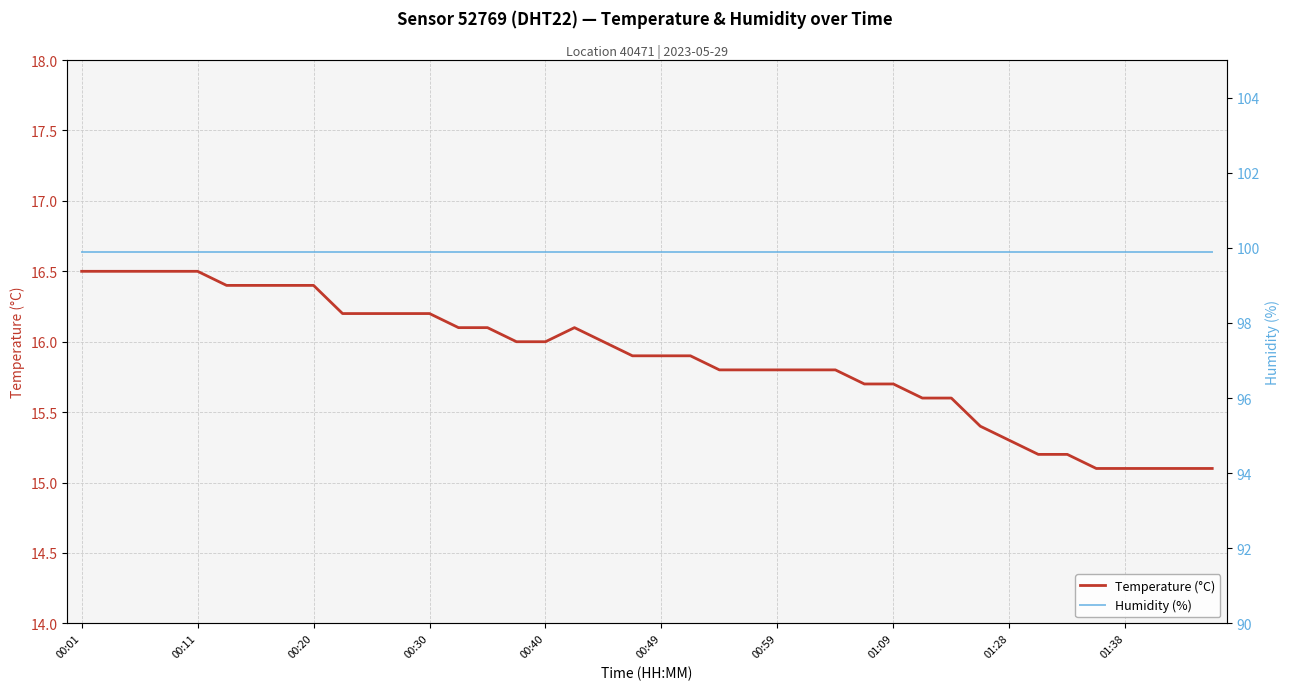

At how many categories does at least one series exceed 98?

40